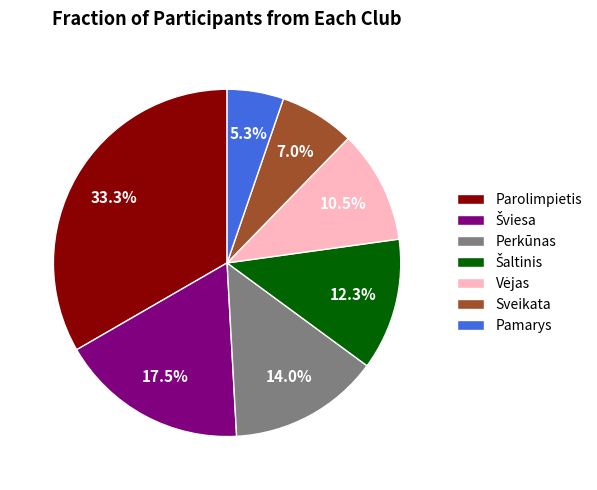

Does Sveikata account for over 50% of the chart?

No